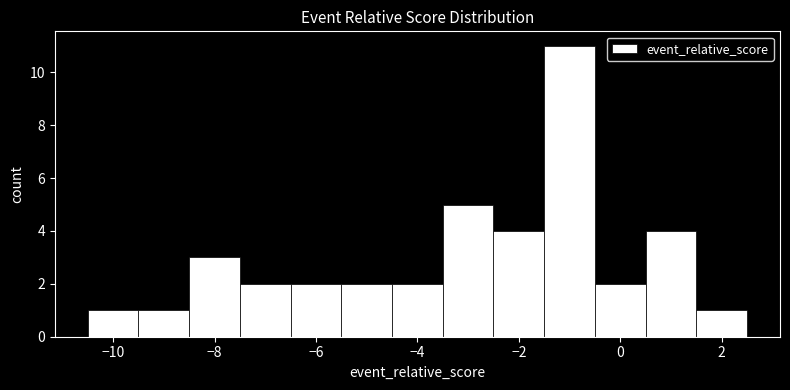

What is the height of the bar covering -10.5 to -9.5 on the x-axis? Neither the bar edges nor the heights are printed on the chart, so give them approximately, as read against the axes.

1